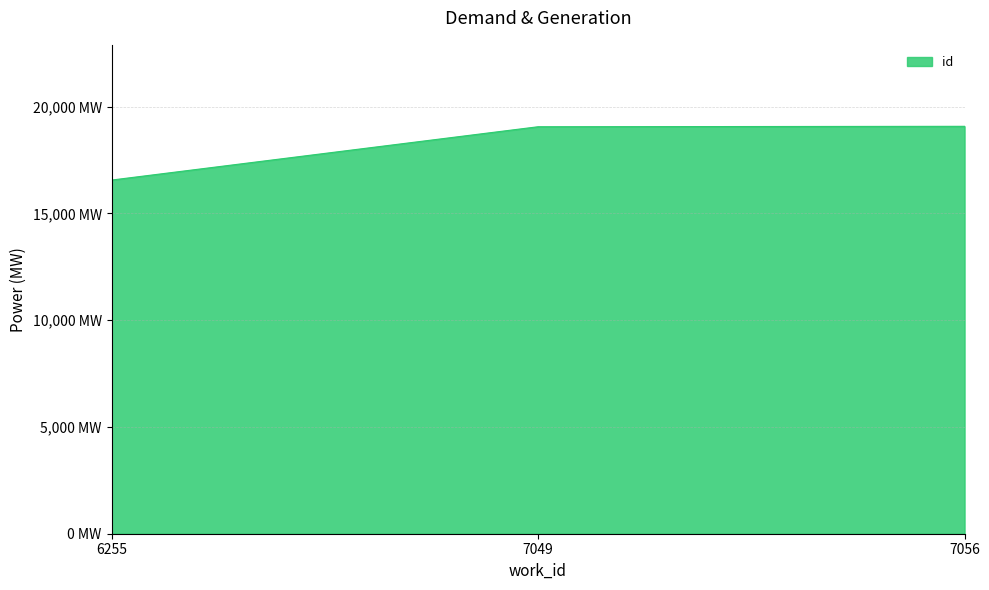

What is the minimum value shown in the chart?

16558